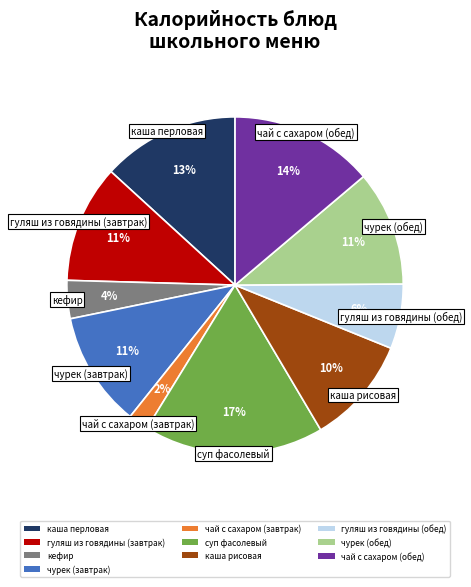

How many segments does this pie chart have?

10